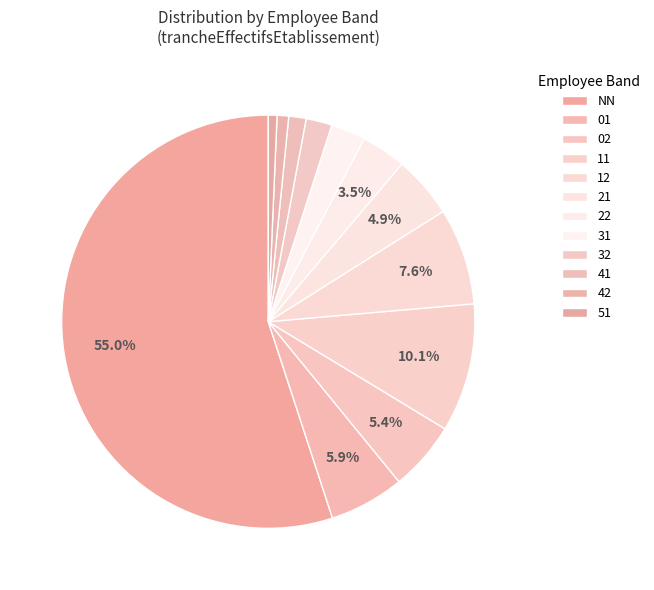

Which slice represents more than half of the pie?

NN